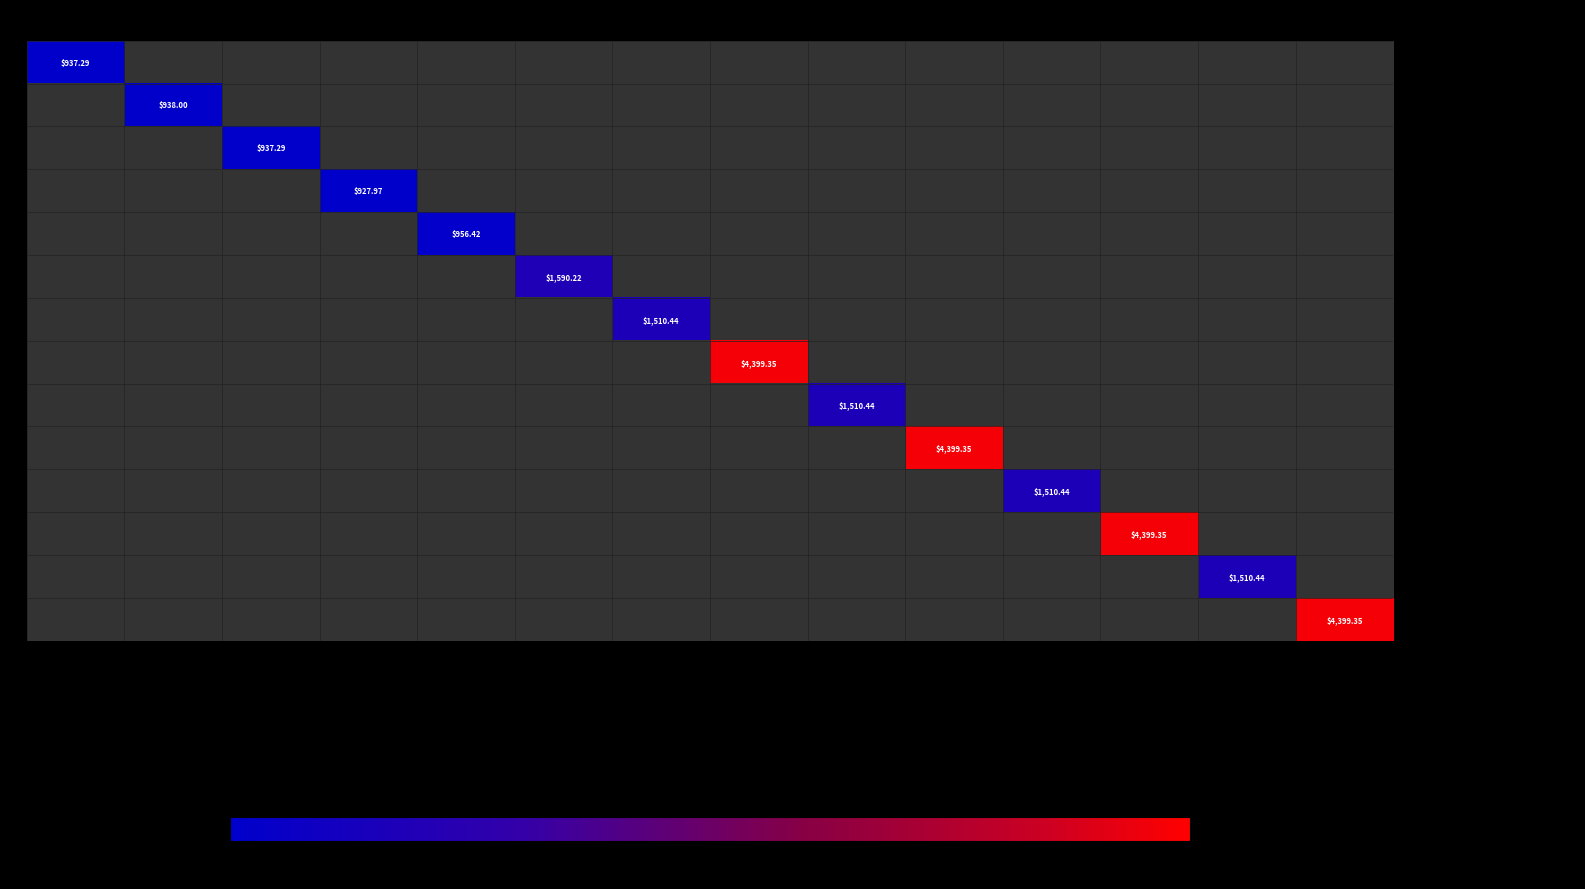

What is the maximum value shown in the chart?

4399.4